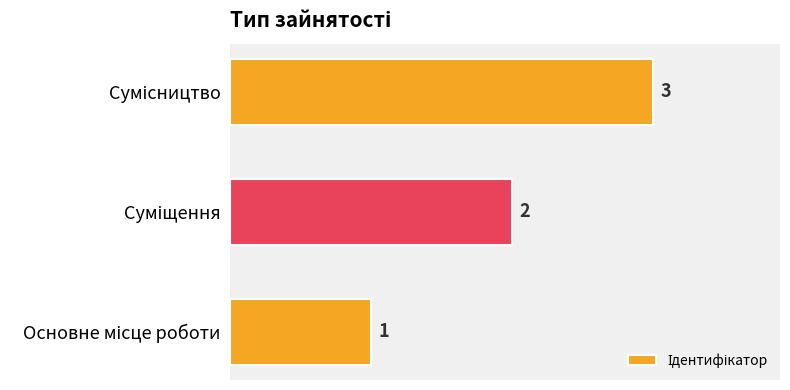

What is the sum of all values?

6